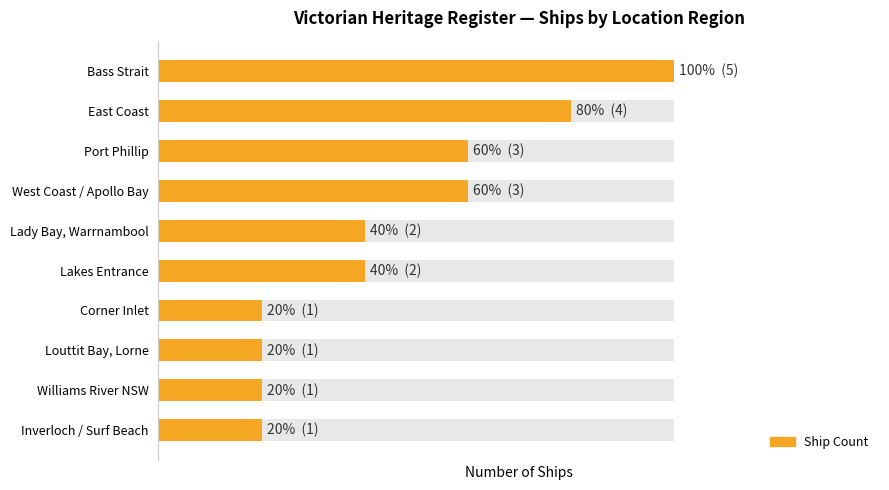

Rank the categories by value from lowest to highest.

Corner Inlet, Louttit Bay, Lorne, Williams River NSW, Inverloch / Surf Beach, Lady Bay, Warrnambool, Lakes Entrance, Port Phillip, West Coast / Apollo Bay, East Coast, Bass Strait